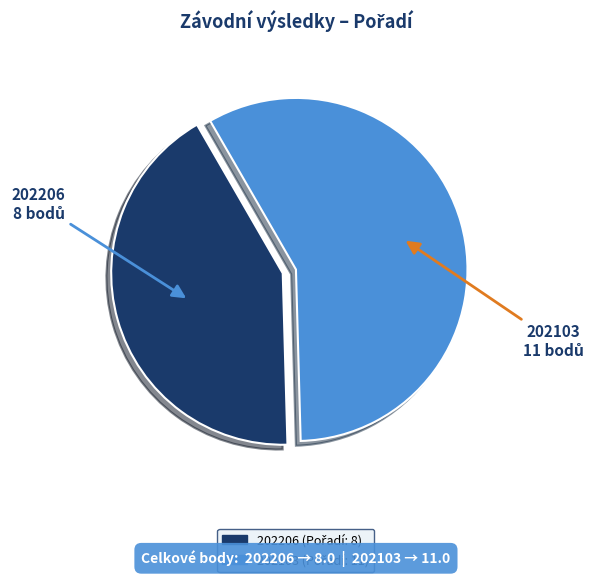

How many segments does this pie chart have?

2